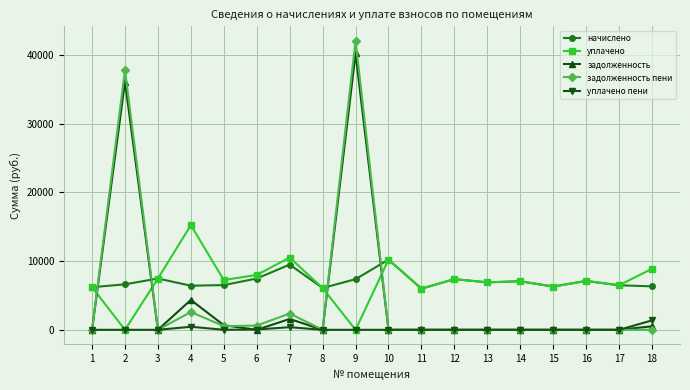

Which label corresponds to the largest value in the chart?

9